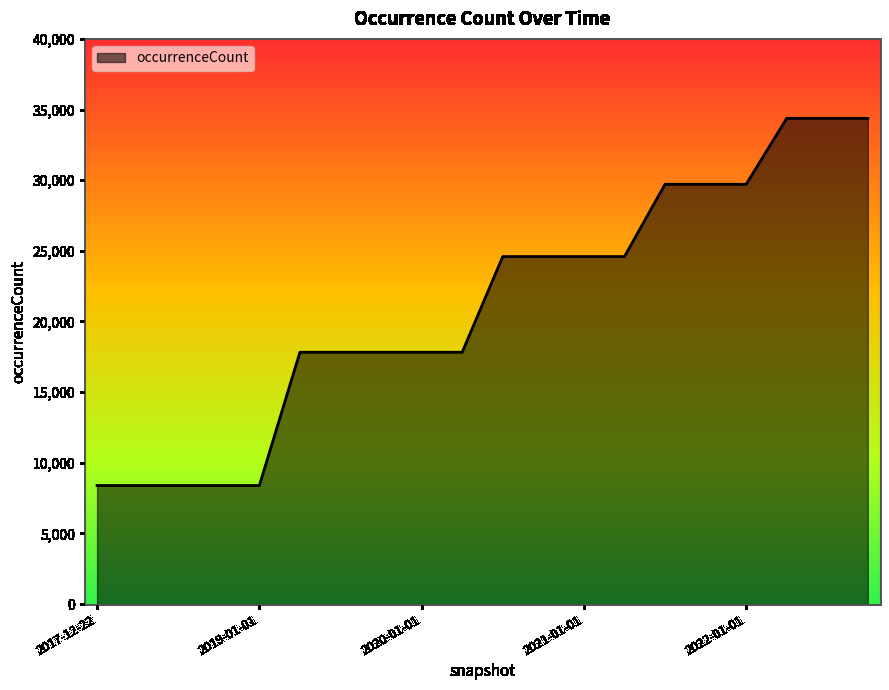

Count the values in the range 17824 to 29708.

12